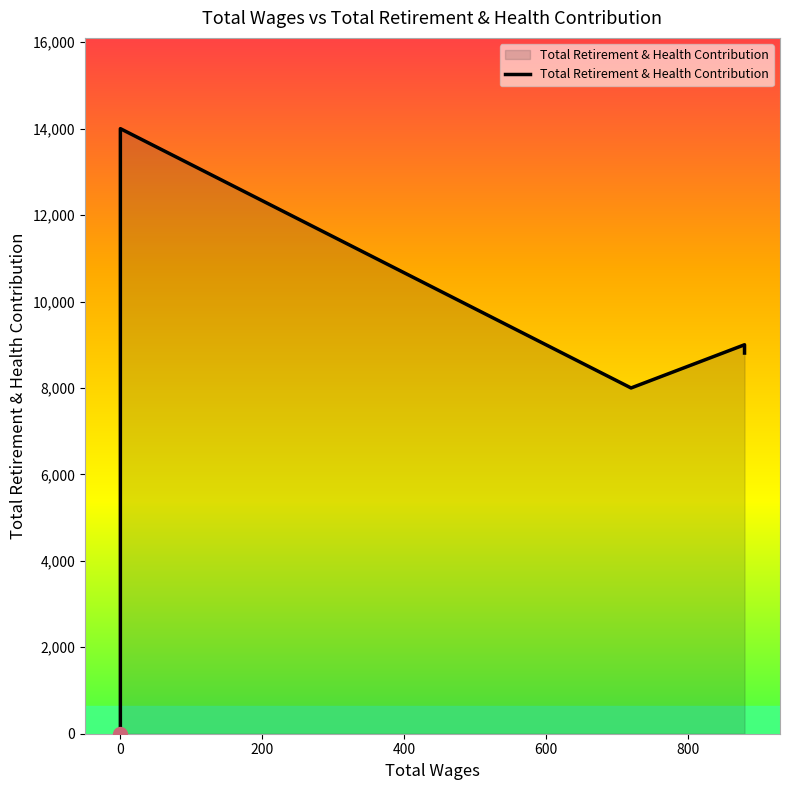

The value at 0.0 is 14000. True or false?

True